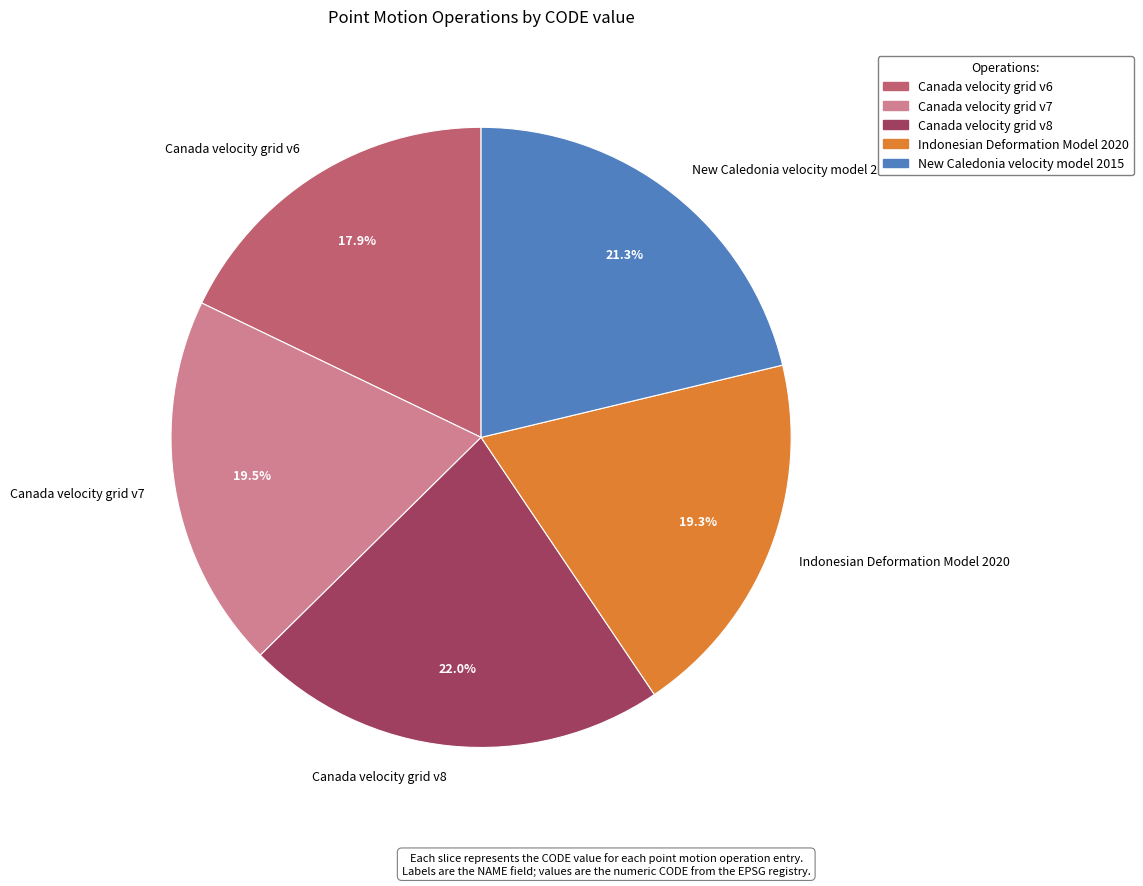

To the nearest percent, what is the difference between the largest and smallest slice percentages?

4%